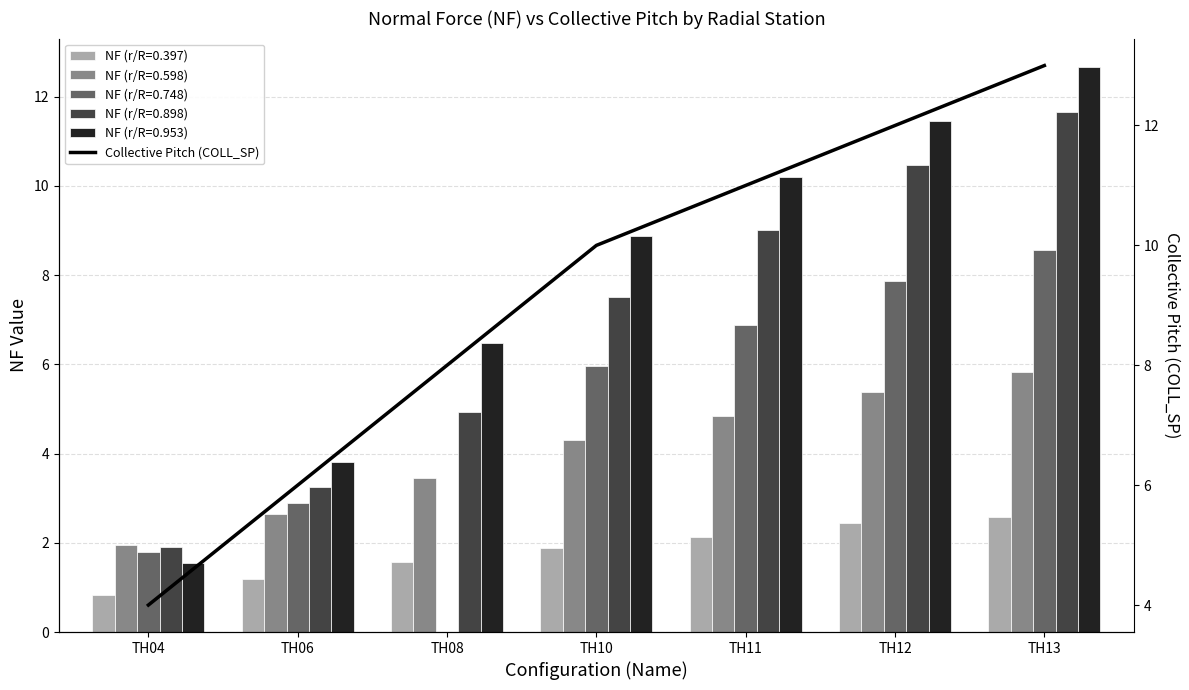

Which has a higher value, TH10 or TH08?

TH10